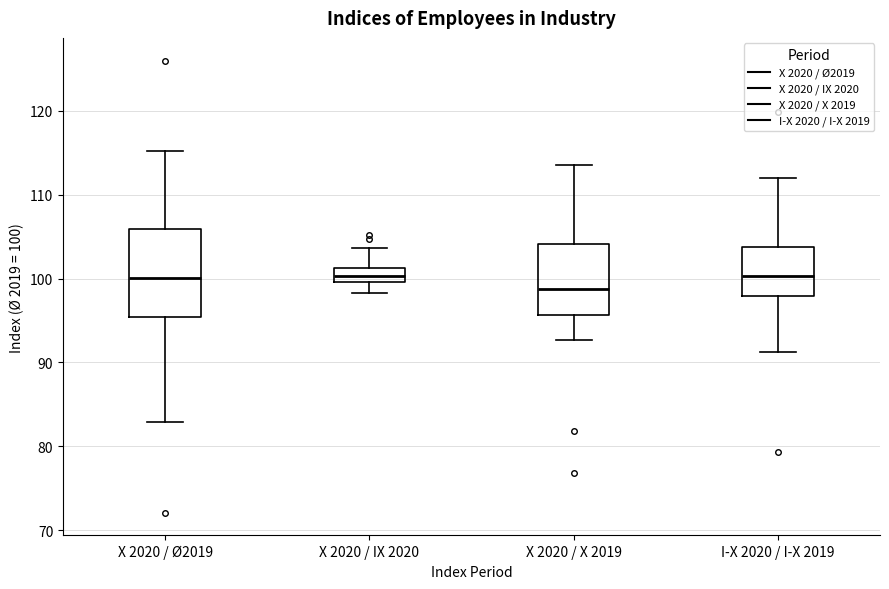

Reading left to right, read every box against the y-axis: the position of its median line, the range the box covers, and the ends of its whiskers. The values are not printed on the chart, so give them approximately, as read against the axis.

X 2020 / Ø2019: median 100, box 95 to 106, whiskers 83 to 115
X 2020 / IX 2020: median 100 (inside the box), box 100 to 101, whiskers 98 to 104
X 2020 / X 2019: median 99, box 96 to 104, whiskers 93 to 114
I-X 2020 / I-X 2019: median 100, box 98 to 104, whiskers 91 to 112